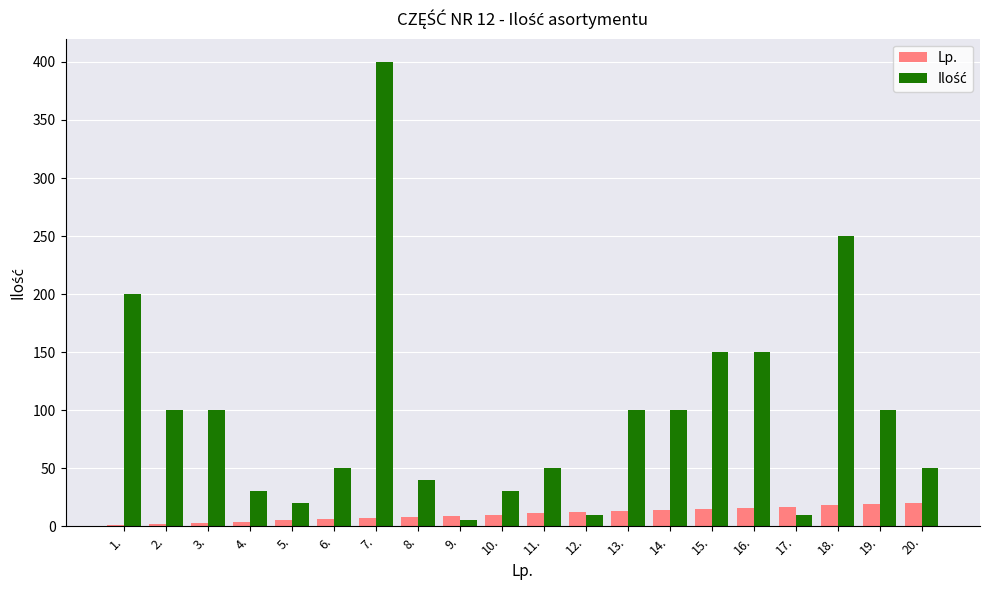

What is the maximum value shown in the chart?

400